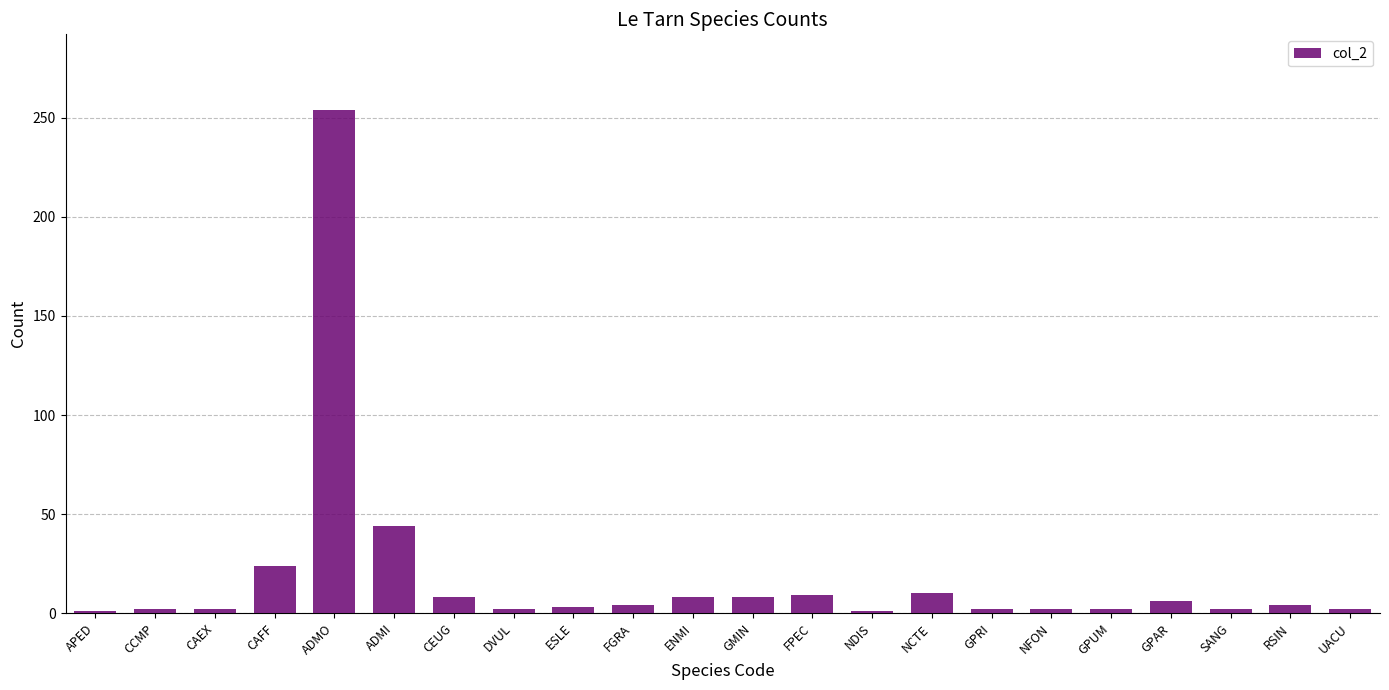

How many bars are there in total?

22